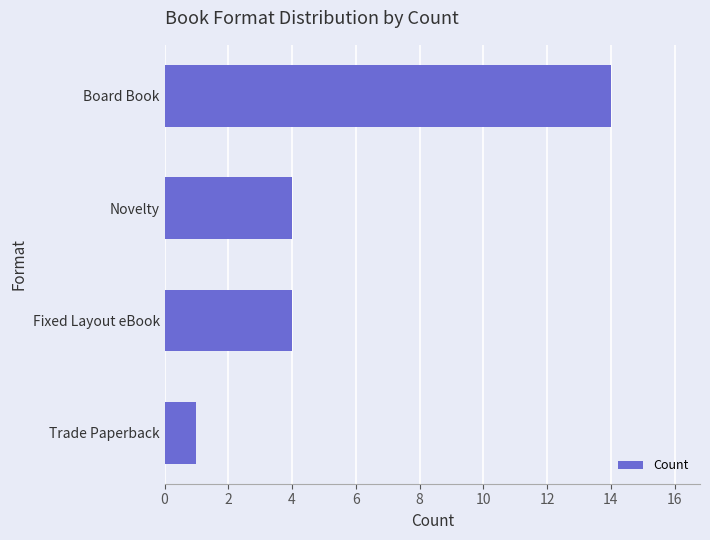

Which has a higher value, Trade Paperback or Board Book?

Board Book